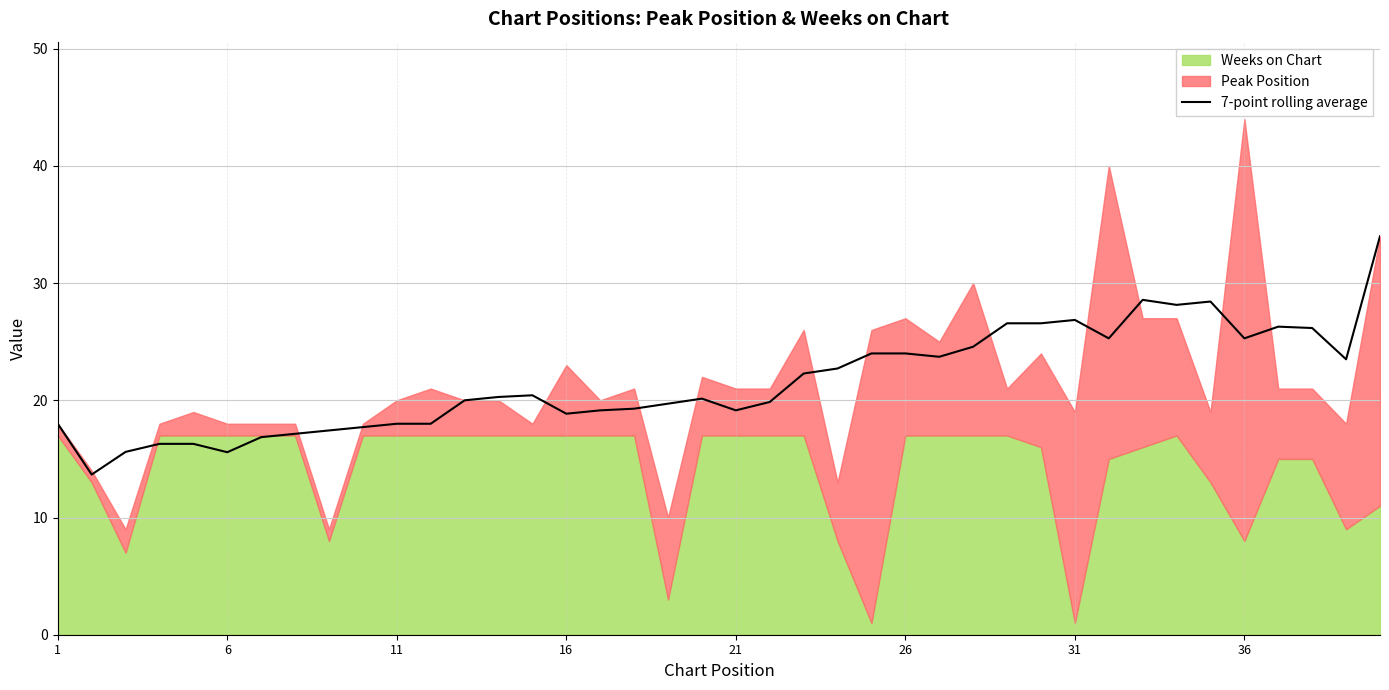

What is the maximum value for 7-point rolling average?

34.0